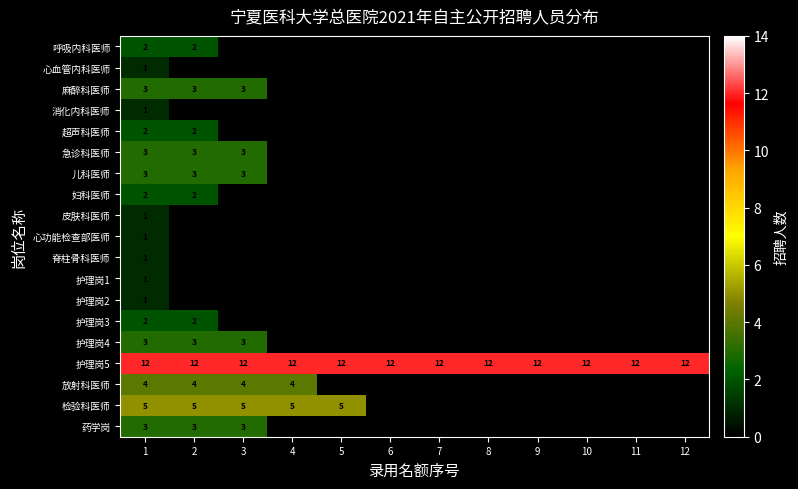

What is the spread (max minus min) of values at 6?

12